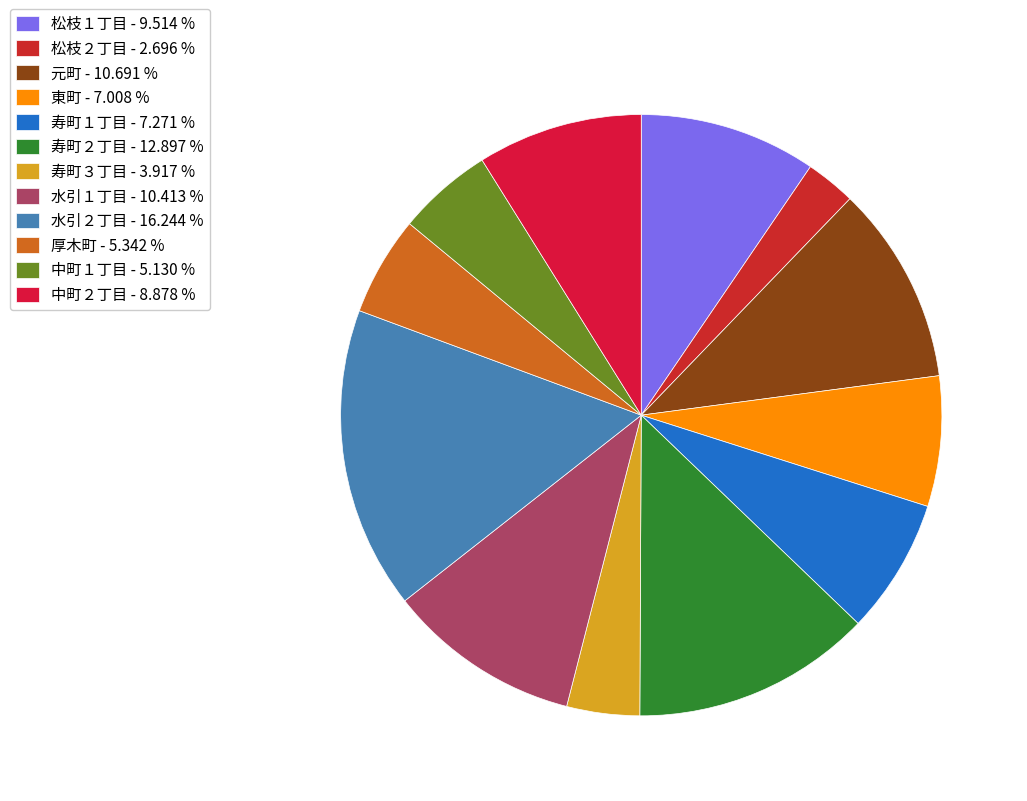

Approximately how many times larger is the value at 東町 compared to 松枝２丁目?

2.6